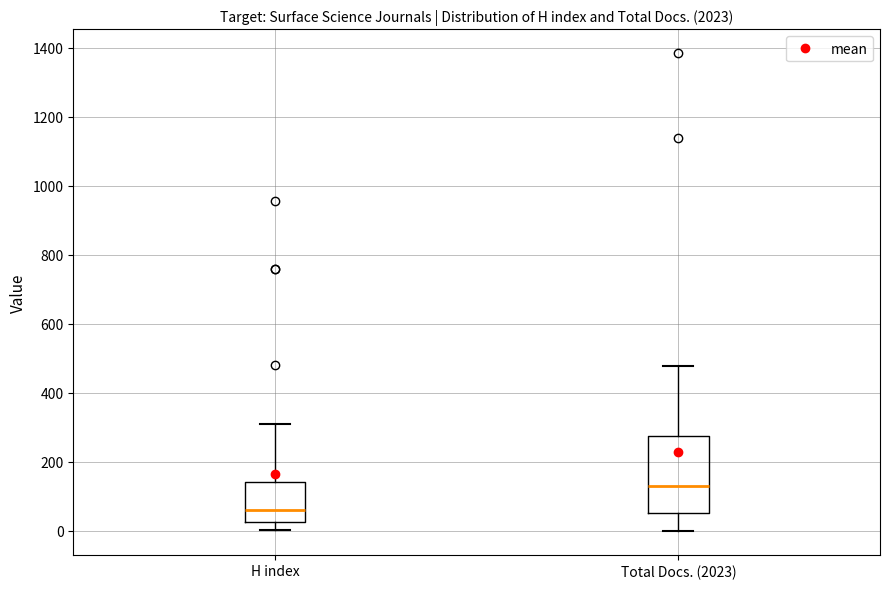

Where is the upper edge of the box for Total Docs. (2023) on the y-axis? The values are not printed on the chart, so give them approximately, as read against the axis.

280